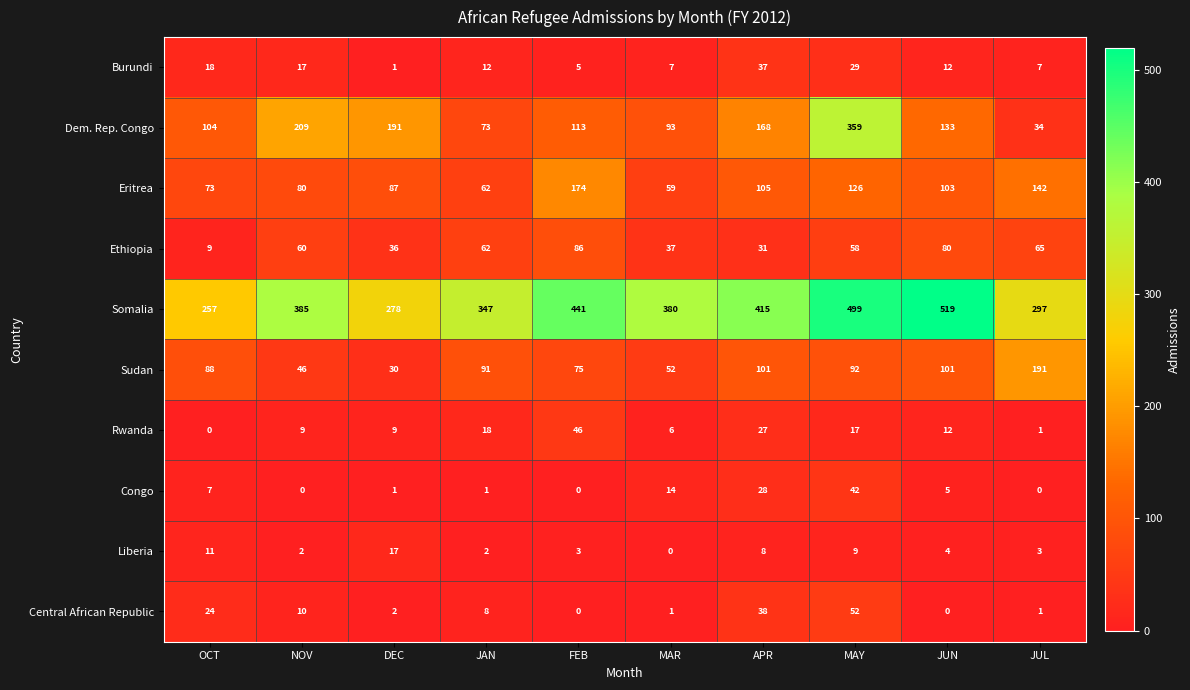

The Dem. Rep. Congo series shows 62 at MAR. True or false?

False